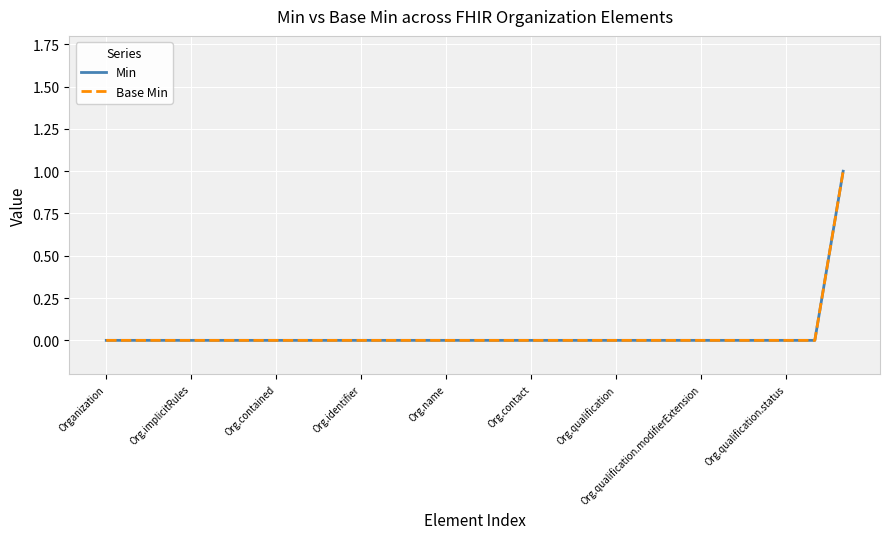

What is the label of the 4th point from the right?

23